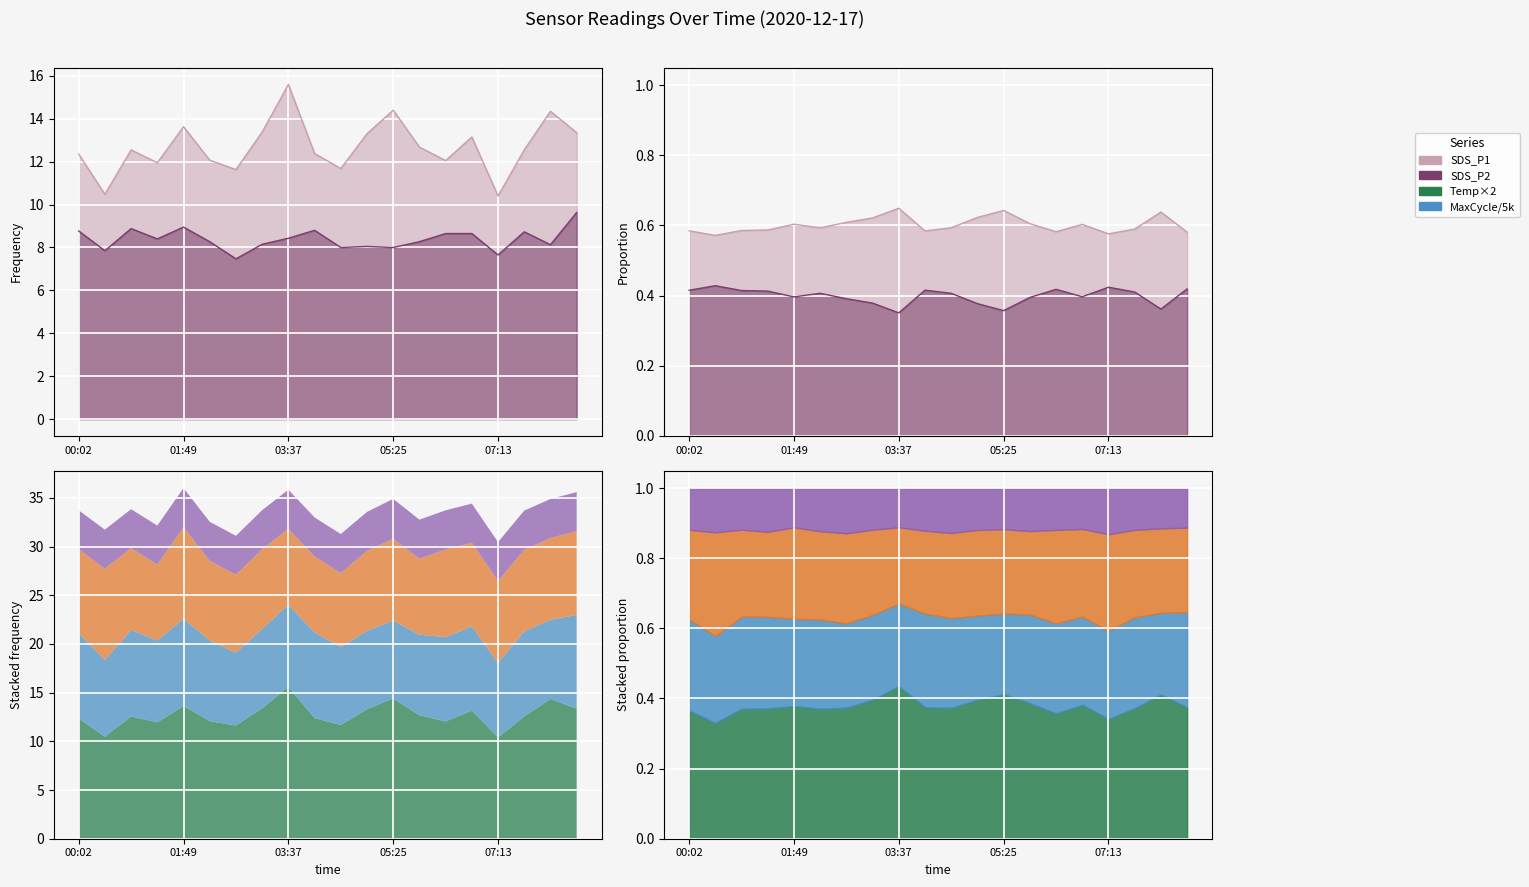

How many categories are shown in the chart?

20